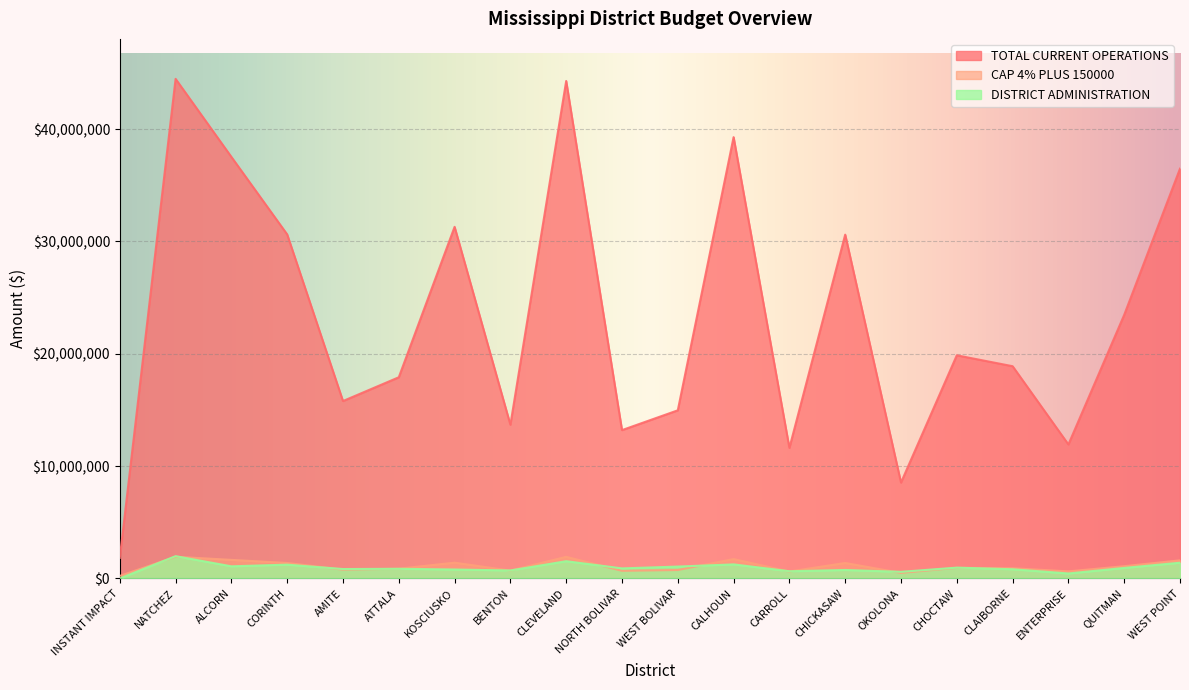

What is the sum of all DISTRICT ADMINISTRATION values?

18748238.7